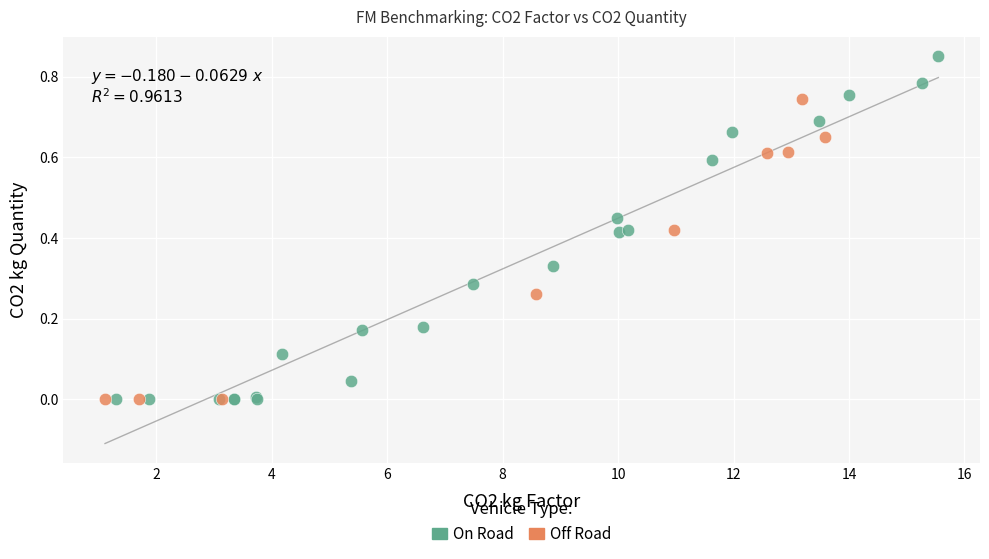

What are all the series names shown in the legend?

On Road, Off Road